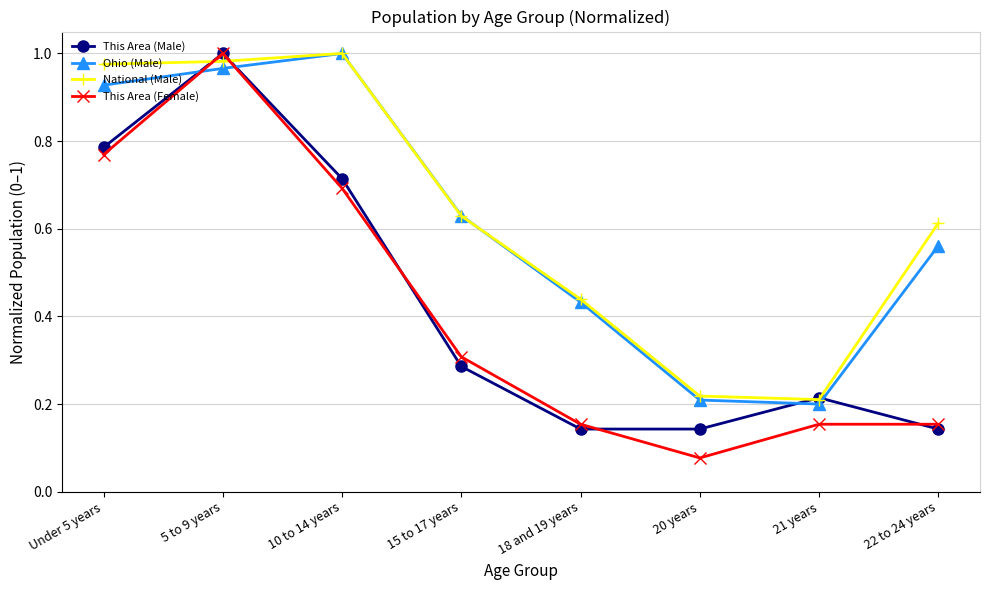

How many interior local peaks does the Ohio (Male) series have?

1